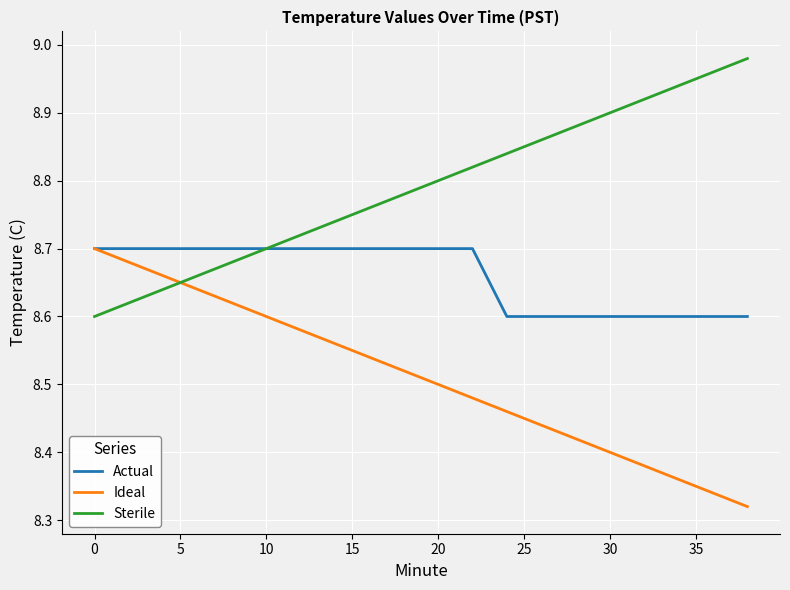

List the series in order of their overall mean, lowest first.

Ideal, Actual, Sterile